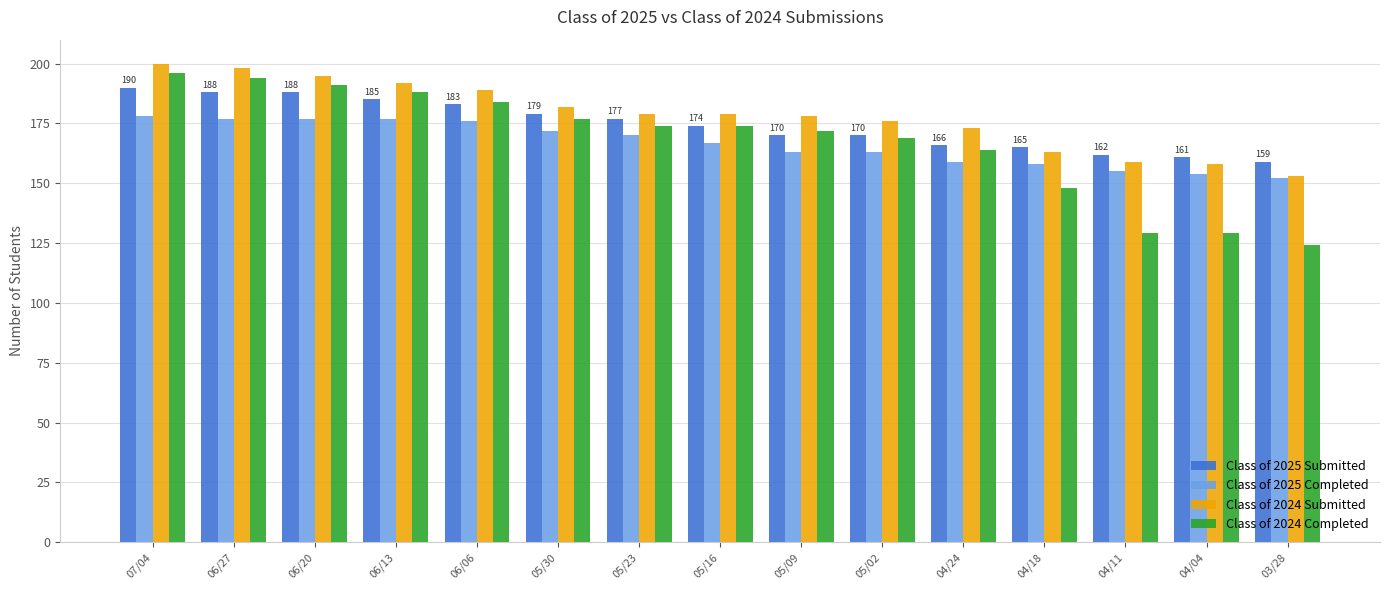

Which series has the widest spread of values?

Class of 2024 Completed